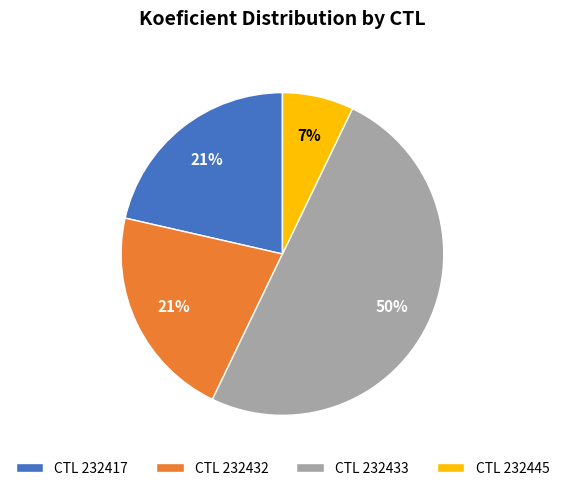

Which category has the smallest portion of the pie?

CTL 232445